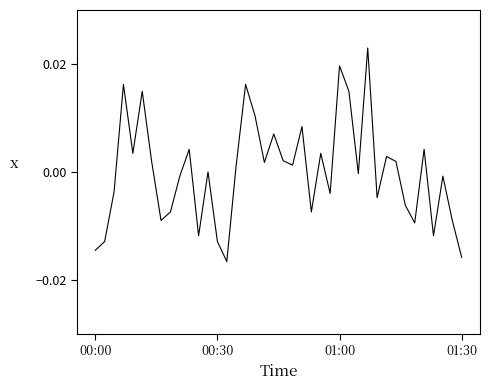

At which category does the chart reach its minimum across all series?

14